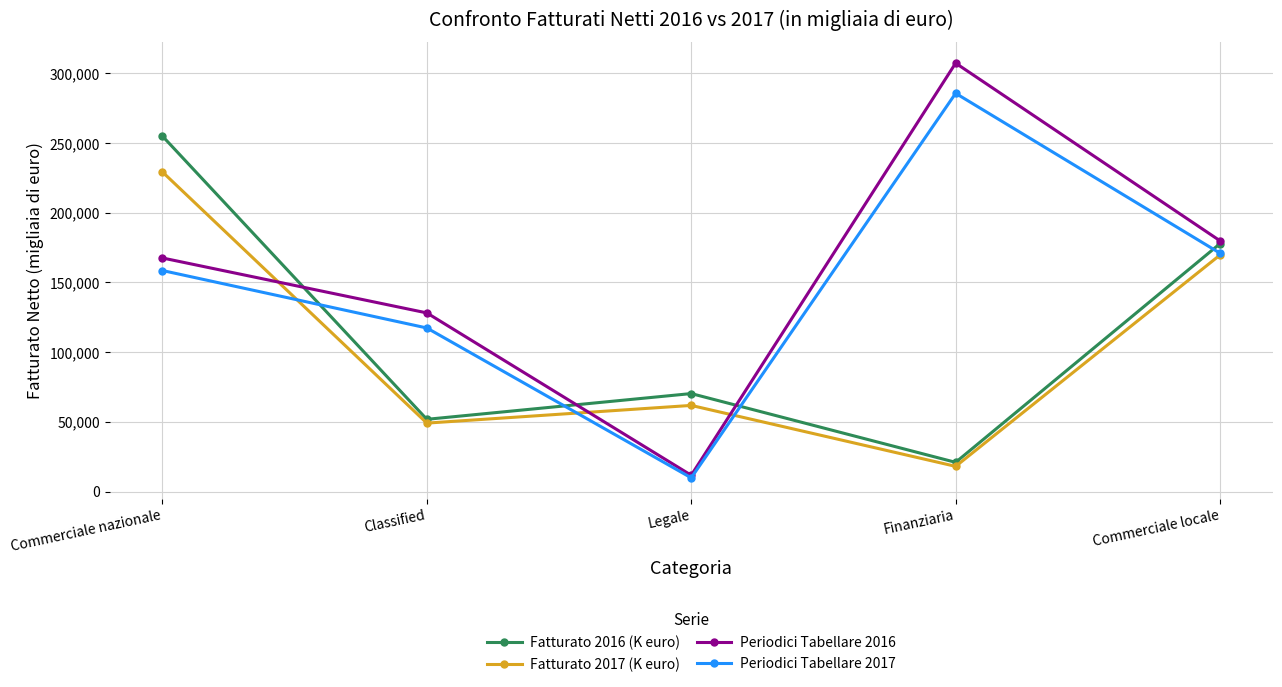

At which label does Fatturato 2017 (K euro) reach its peak?

Commerciale nazionale